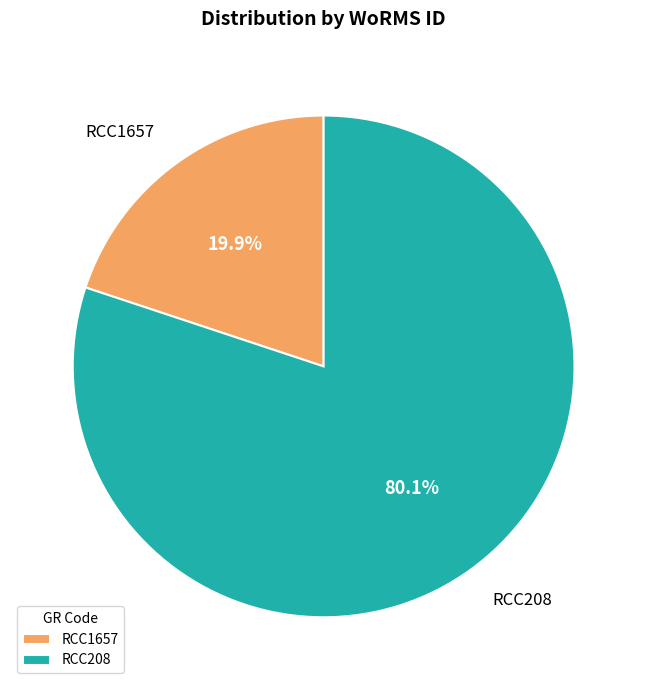

Between RCC208 and RCC1657, which is larger?

RCC208